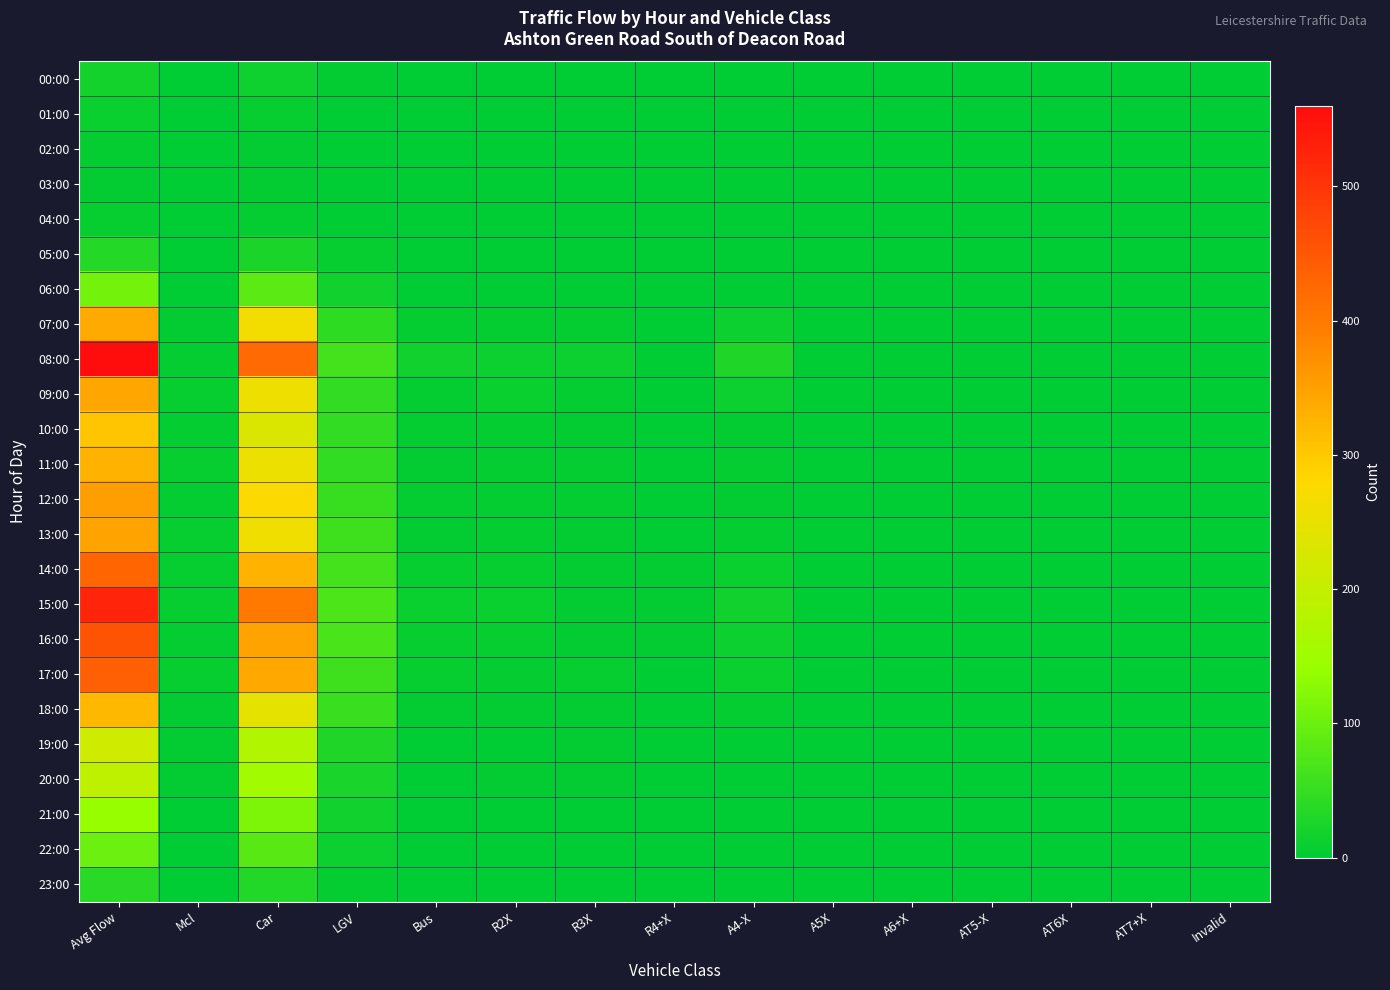

How many data points does each series have?

15